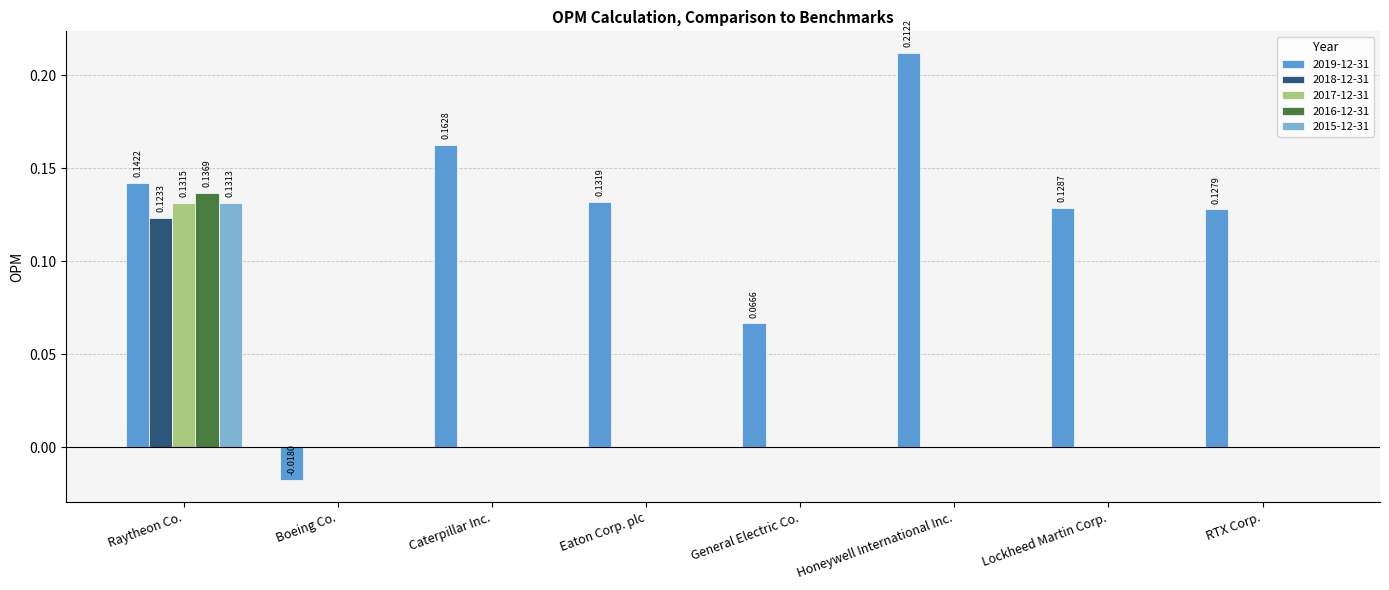

What are all the series names shown in the legend?

2019-12-31, 2018-12-31, 2017-12-31, 2016-12-31, 2015-12-31